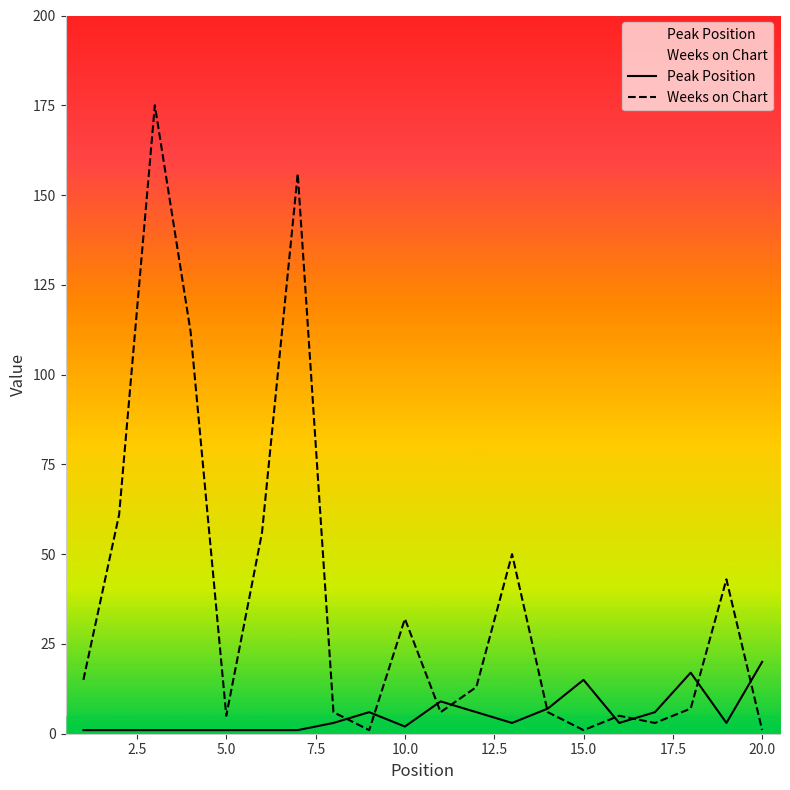

How many data points does each series have?

20